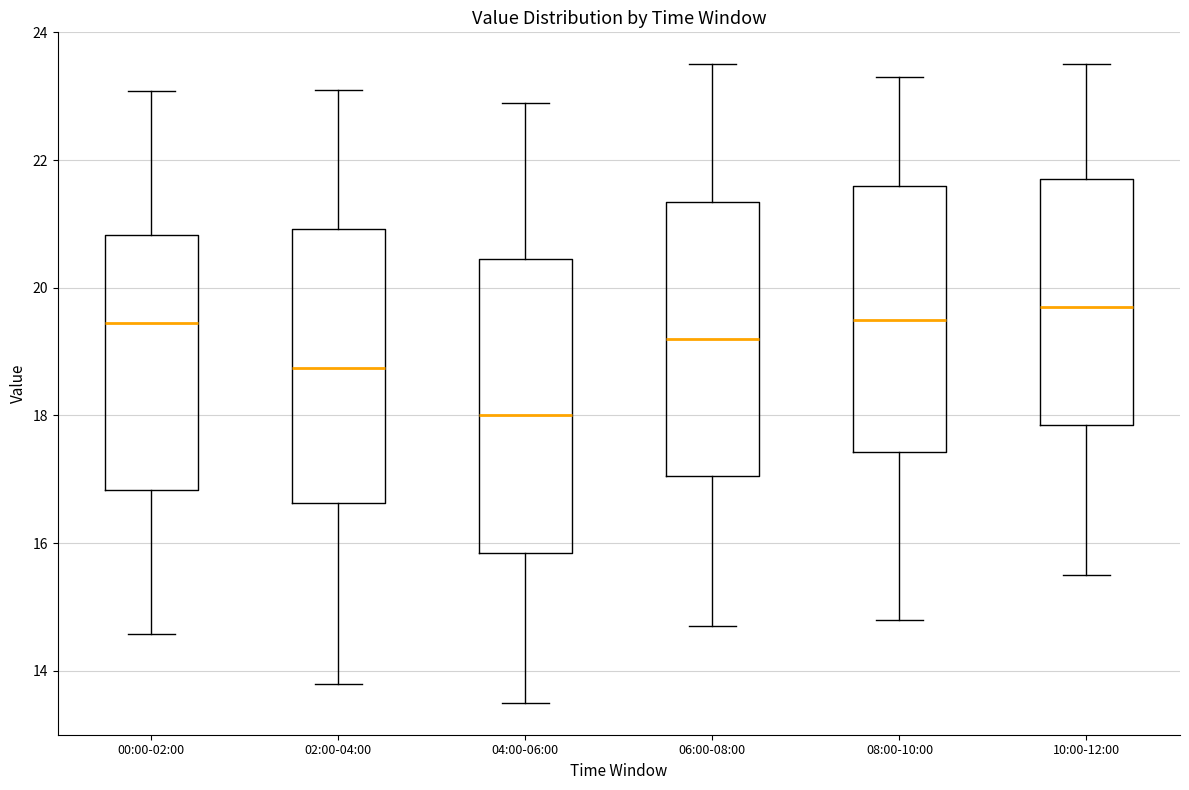

Which box is the tallest, from its lower edge to its upper edge?

04:00-06:00